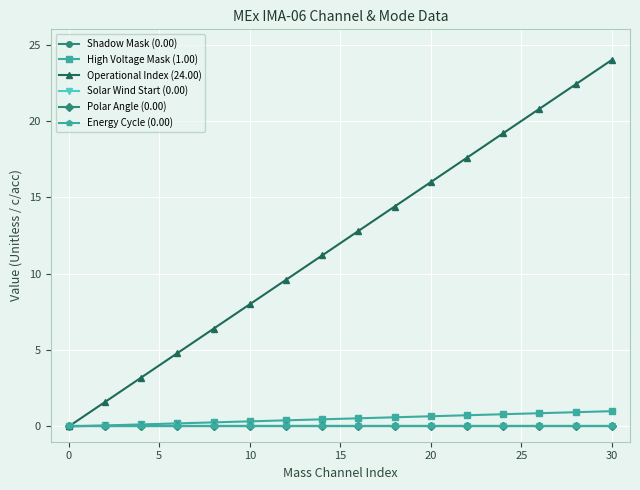

Reading left to right, list all the values displayed in this chart.

Shadow Mask (0.00): 0.0	0.0	0.0	0.0	0.0	0.0	0.0	0.0	0.0	0.0	0.0	0.0	0.0	0.0	0.0	0.0
High Voltage Mask (1.00): 0.0	0.1	0.1	0.2	0.3	0.3	0.4	0.5	0.5	0.6	0.7	0.7	0.8	0.9	0.9	1.0
Operational Index (24.00): 0.0	1.6	3.2	4.8	6.4	8.0	9.6	11.2	12.8	14.4	16.0	17.6	19.2	20.8	22.4	24.0
Solar Wind Start (0.00): 0.0	0.0	0.0	0.0	0.0	0.0	0.0	0.0	0.0	0.0	0.0	0.0	0.0	0.0	0.0	0.0
Polar Angle (0.00): 0.0	0.0	0.0	0.0	0.0	0.0	0.0	0.0	0.0	0.0	0.0	0.0	0.0	0.0	0.0	0.0
Energy Cycle (0.00): 0.0	0.0	0.0	0.0	0.0	0.0	0.0	0.0	0.0	0.0	0.0	0.0	0.0	0.0	0.0	0.0